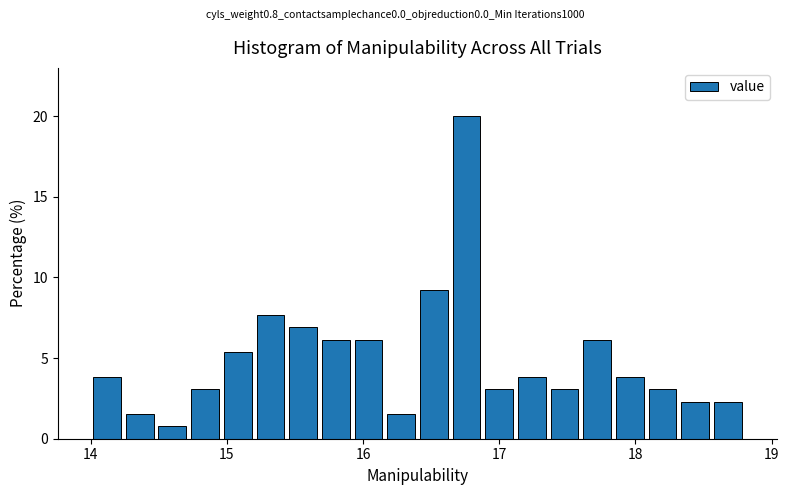

Read against the x-axis, roughly where is the centre of the tallest bar?

16.8